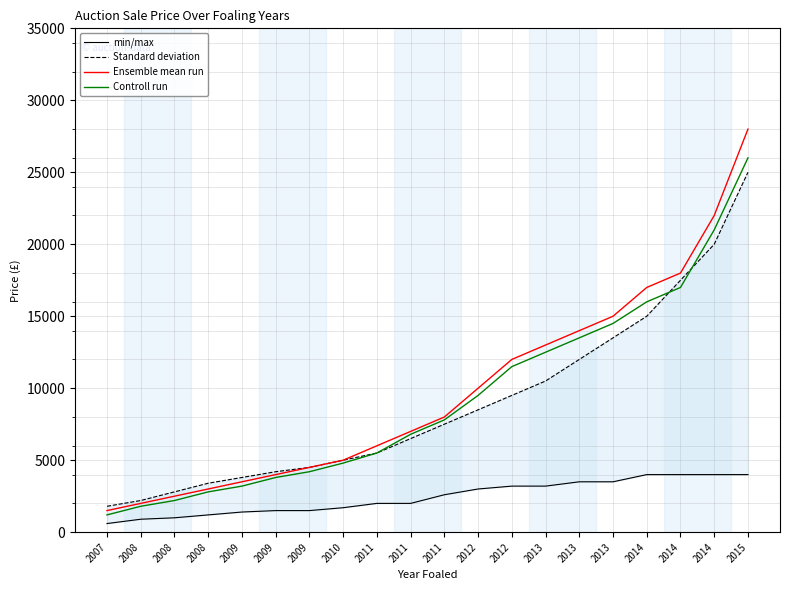

How many lines are shown in the chart?

4